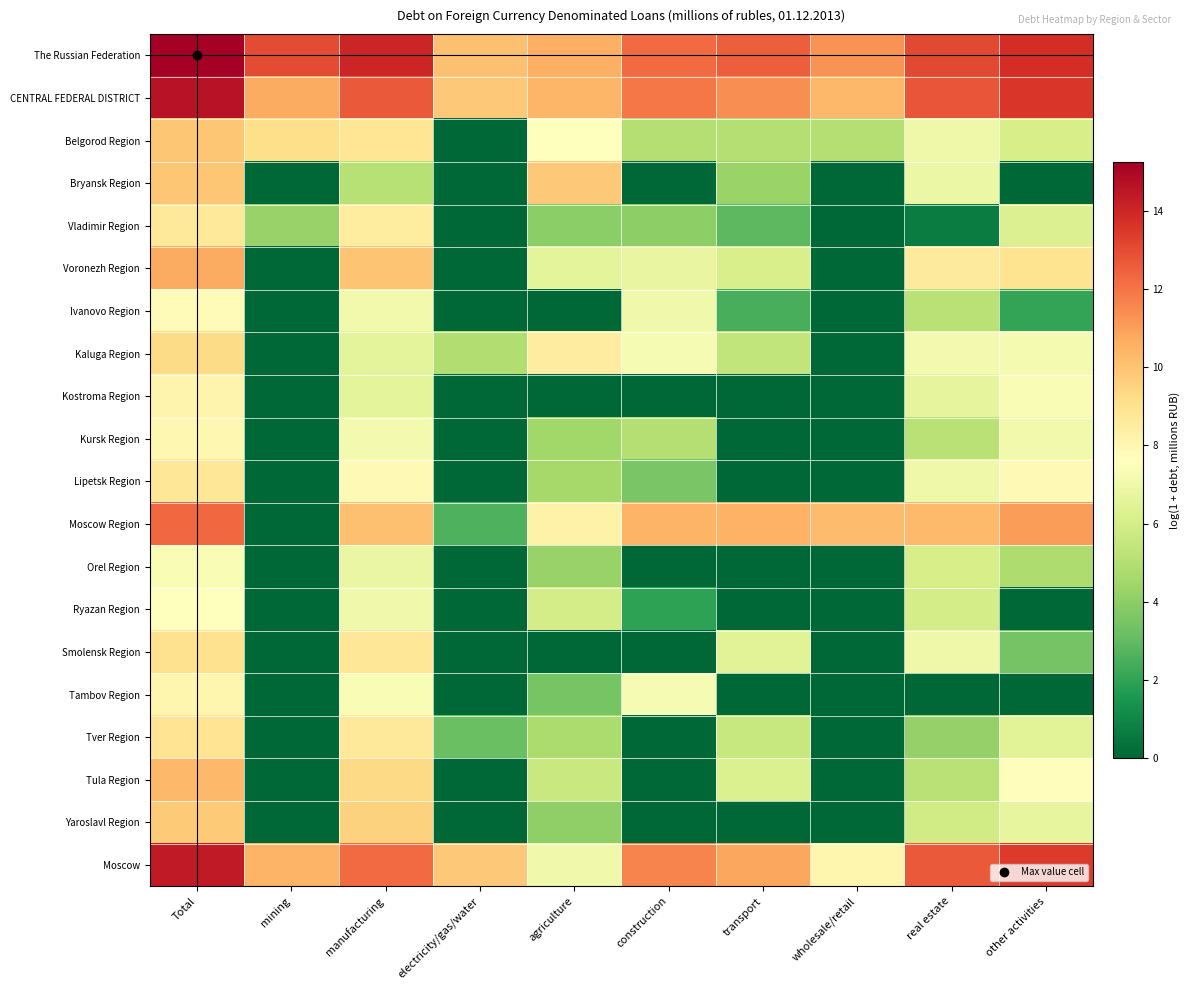

Reading left to right, extract all data points from this chart.

The Russian Federation: Total=15.2	mining=13.0	manufacturing=14.0	electricity/gas/water=10.1	agriculture=10.6	construction=12.2	transport=12.5	wholesale/retail=11.3	real estate=13.0	other activities=13.8
CENTRAL FEDERAL DISTRICT: Total=14.6	mining=10.7	manufacturing=12.7	electricity/gas/water=9.9	agriculture=10.4	construction=12.0	transport=11.4	wholesale/retail=10.3	real estate=12.8	other activities=13.6
Belgorod Region: Total=9.9	mining=9.1	manufacturing=8.8	electricity/gas/water=0.0	agriculture=7.6	construction=5.0	transport=5.0	wholesale/retail=5.0	real estate=7.0	other activities=6.1
Bryansk Region: Total=9.9	mining=0.0	manufacturing=5.1	electricity/gas/water=0.0	agriculture=9.9	construction=0.0	transport=4.3	wholesale/retail=0.0	real estate=6.9	other activities=0.0
Vladimir Region: Total=8.7	mining=4.3	manufacturing=8.6	electricity/gas/water=0.0	agriculture=4.0	construction=4.0	transport=2.9	wholesale/retail=0.0	real estate=0.7	other activities=6.3
Voronezh Region: Total=10.7	mining=0.0	manufacturing=10.0	electricity/gas/water=0.0	agriculture=6.6	construction=6.7	transport=6.1	wholesale/retail=0.0	real estate=8.6	other activities=8.9
Ivanovo Region: Total=7.9	mining=0.0	manufacturing=7.1	electricity/gas/water=0.0	agriculture=0.0	construction=7.0	transport=2.5	wholesale/retail=0.0	real estate=5.1	other activities=2.1
Kaluga Region: Total=9.3	mining=0.0	manufacturing=6.6	electricity/gas/water=4.9	agriculture=8.5	construction=7.3	transport=5.4	wholesale/retail=0.0	real estate=7.2	other activities=7.2
Kostroma Region: Total=8.1	mining=0.0	manufacturing=6.6	electricity/gas/water=0.0	agriculture=0.0	construction=0.0	transport=0.0	wholesale/retail=0.0	real estate=6.6	other activities=7.3
Kursk Region: Total=8.0	mining=0.0	manufacturing=7.2	electricity/gas/water=0.0	agriculture=4.5	construction=5.0	transport=0.0	wholesale/retail=0.0	real estate=5.2	other activities=7.1
Lipetsk Region: Total=8.8	mining=0.0	manufacturing=7.9	electricity/gas/water=0.0	agriculture=4.6	construction=3.5	transport=0.0	wholesale/retail=0.0	real estate=7.0	other activities=7.9
Moscow Region: Total=12.3	mining=0.0	manufacturing=10.1	electricity/gas/water=2.6	agriculture=8.2	construction=10.5	transport=10.5	wholesale/retail=10.2	real estate=10.3	other activities=11.0
Orel Region: Total=7.3	mining=0.0	manufacturing=6.8	electricity/gas/water=0.0	agriculture=4.2	construction=0.0	transport=0.0	wholesale/retail=0.0	real estate=6.1	other activities=4.9
Ryazan Region: Total=7.6	mining=0.0	manufacturing=7.0	electricity/gas/water=0.0	agriculture=6.0	construction=1.9	transport=0.0	wholesale/retail=0.0	real estate=6.0	other activities=0.0
Smolensk Region: Total=9.0	mining=0.0	manufacturing=8.8	electricity/gas/water=0.0	agriculture=0.0	construction=0.0	transport=6.5	wholesale/retail=0.0	real estate=7.0	other activities=3.4
Tambov Region: Total=8.0	mining=0.0	manufacturing=7.4	electricity/gas/water=0.0	agriculture=3.5	construction=7.3	transport=0.0	wholesale/retail=0.0	real estate=0.0	other activities=0.0
Tver Region: Total=8.9	mining=0.0	manufacturing=8.7	electricity/gas/water=3.2	agriculture=4.8	construction=0.0	transport=5.6	wholesale/retail=0.0	real estate=4.2	other activities=6.5
Tula Region: Total=10.3	mining=0.0	manufacturing=9.3	electricity/gas/water=0.0	agriculture=5.6	construction=0.0	transport=6.2	wholesale/retail=0.0	real estate=5.1	other activities=7.7
Yaroslavl Region: Total=9.8	mining=0.0	manufacturing=9.6	electricity/gas/water=0.0	agriculture=4.1	construction=0.0	transport=0.0	wholesale/retail=0.0	real estate=5.9	other activities=6.7
Moscow: Total=14.4	mining=10.5	manufacturing=12.3	electricity/gas/water=9.9	agriculture=7.0	construction=11.7	transport=10.8	wholesale/retail=8.1	real estate=12.6	other activities=13.4